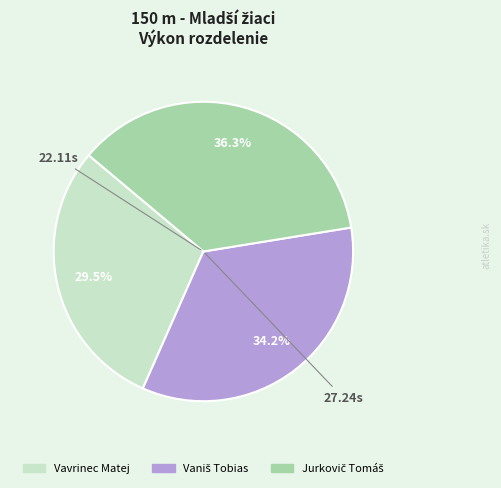

Which category has the smallest portion of the pie?

Vavrinec Matej